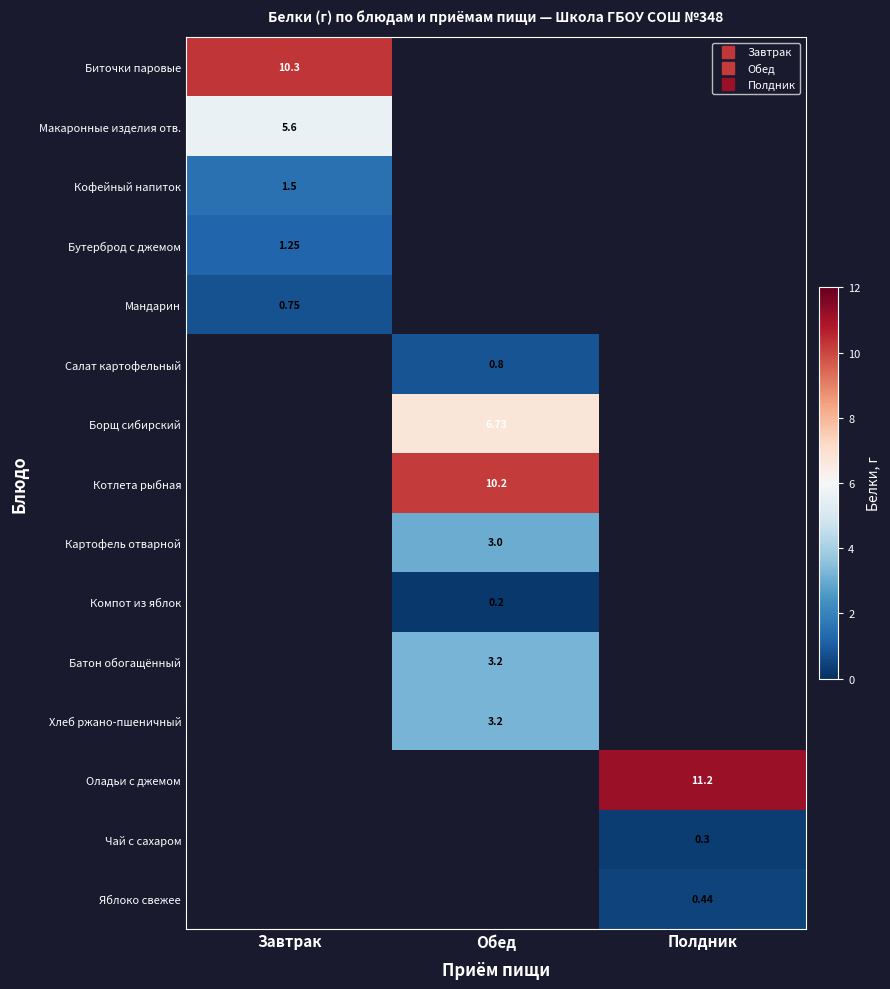

List the series in order of their peak value, lowest first.

Компот из яблок, Чай с сахаром, Яблоко свежее, Мандарин, Салат картофельный, Бутерброд с джемом, Кофейный напиток, Картофель отварной, Батон обогащённый, Хлеб ржано-пшеничный, Макаронные изделия отв., Борщ сибирский, Котлета рыбная, Биточки паровые, Оладьи с джемом